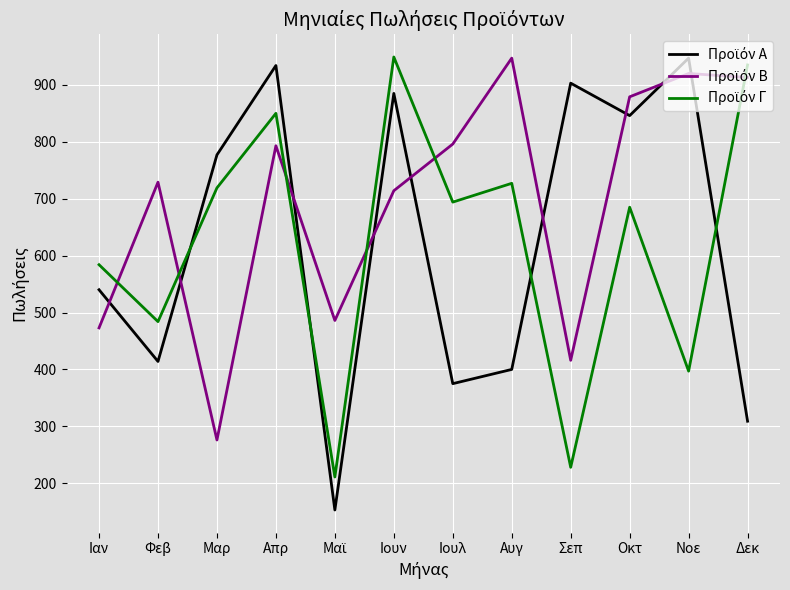

What is the minimum value shown in the chart?

153